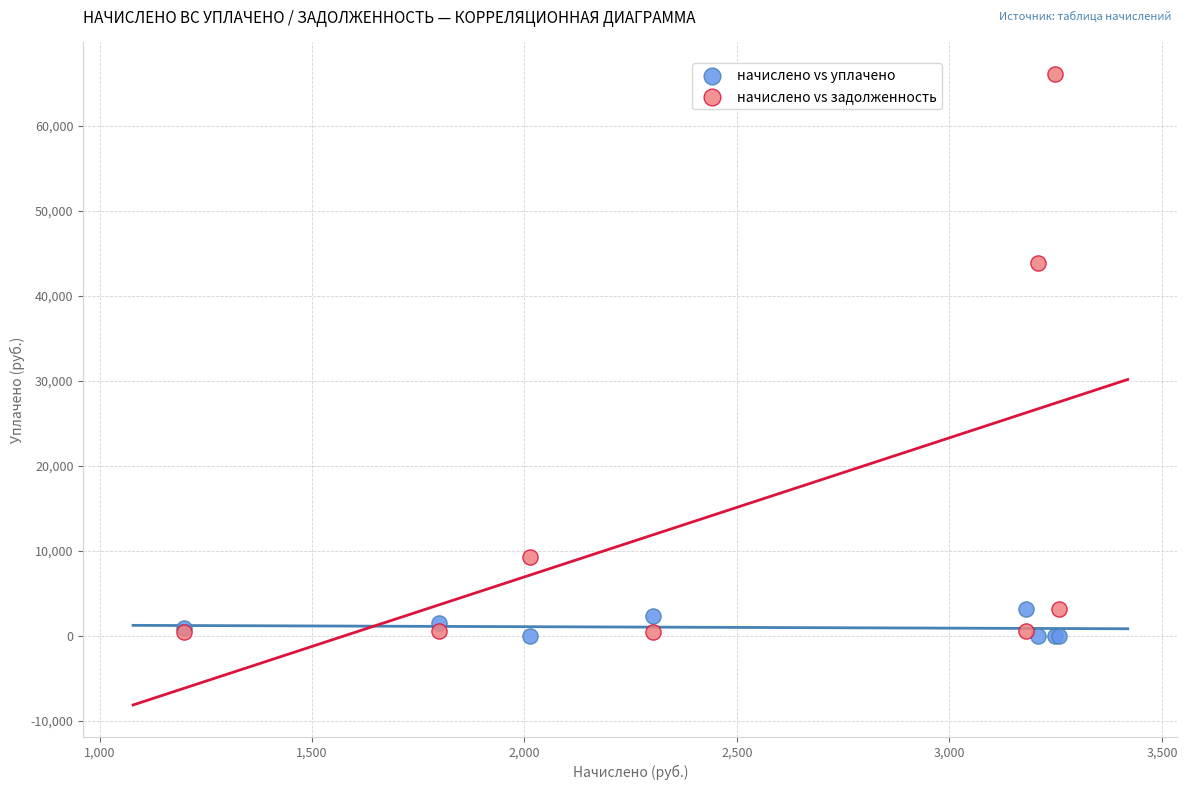

Across all series, what Y value is closest to 33036?

43827.0